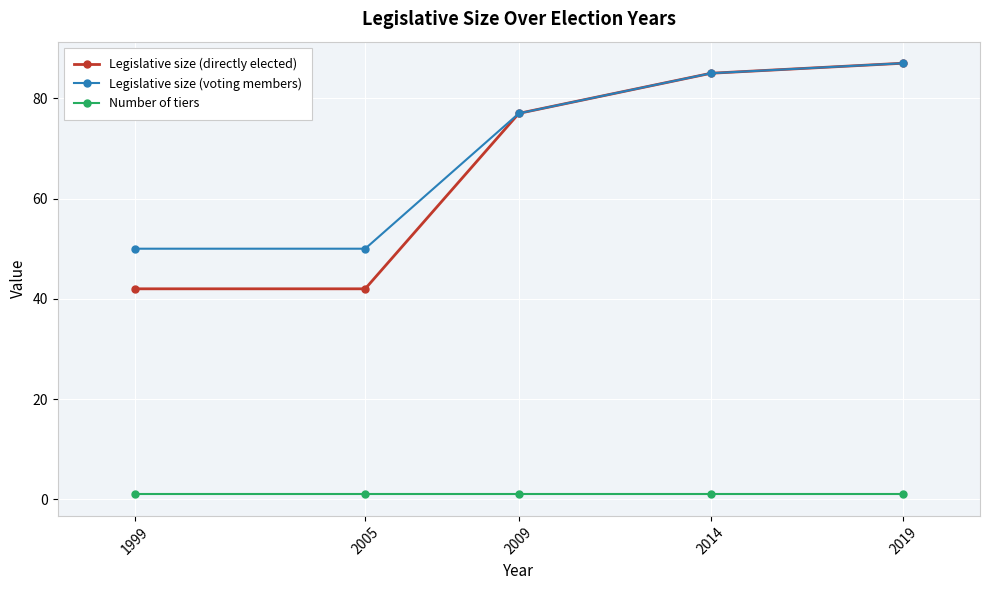

True or false: Legislative size (voting members) has more than 2 points higher than both neighbors.

False